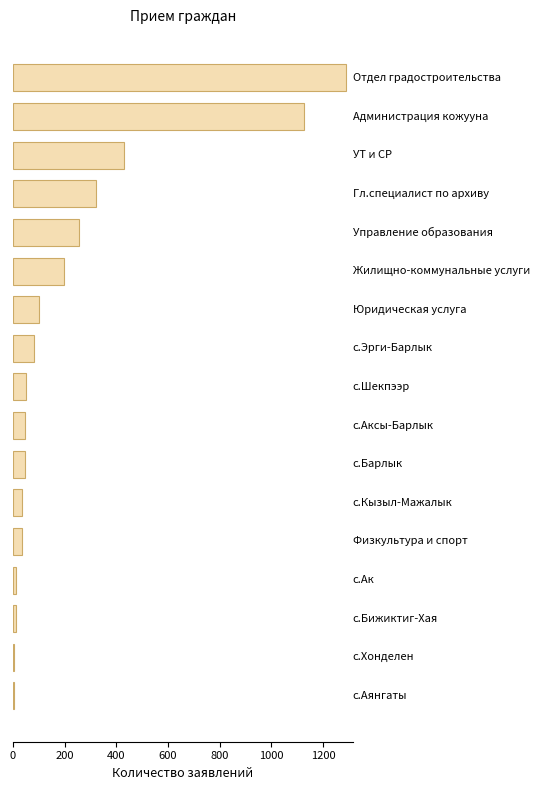

What is the difference between the maximum and minimum values?

1285